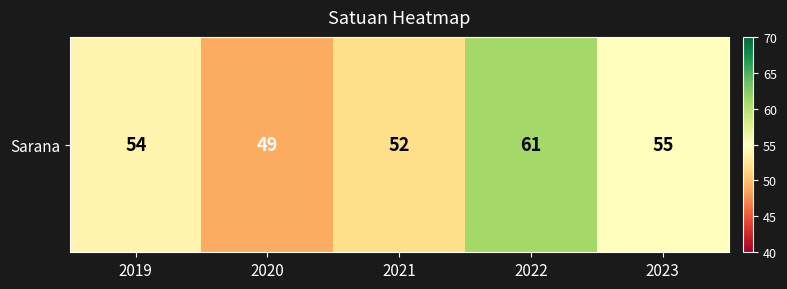

True or false: the data shows 95 at 2022.

False